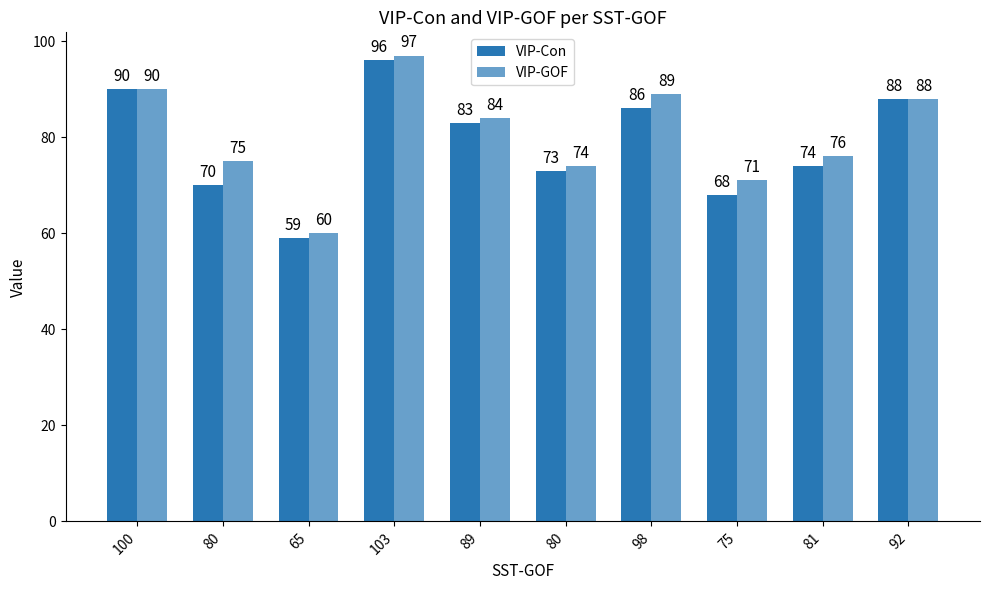

What is the maximum value for VIP-Con?

96